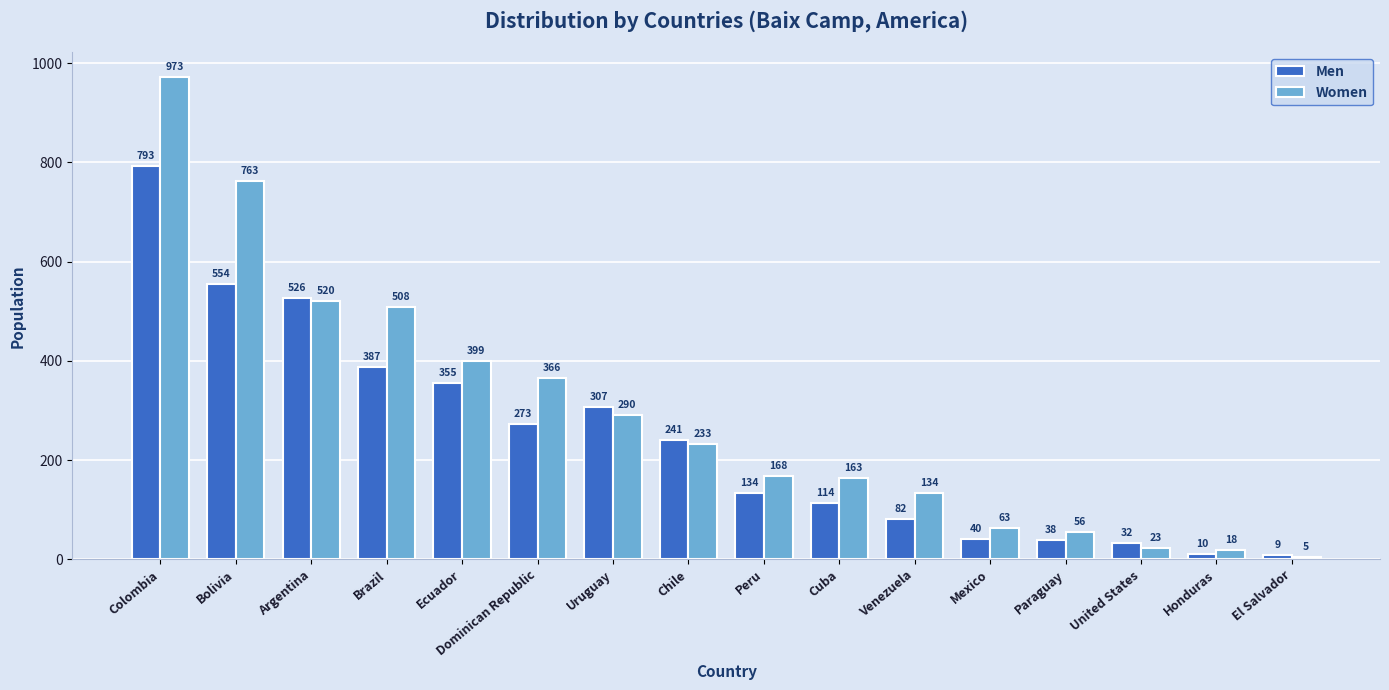

Which series has the largest total across all categories?

Women